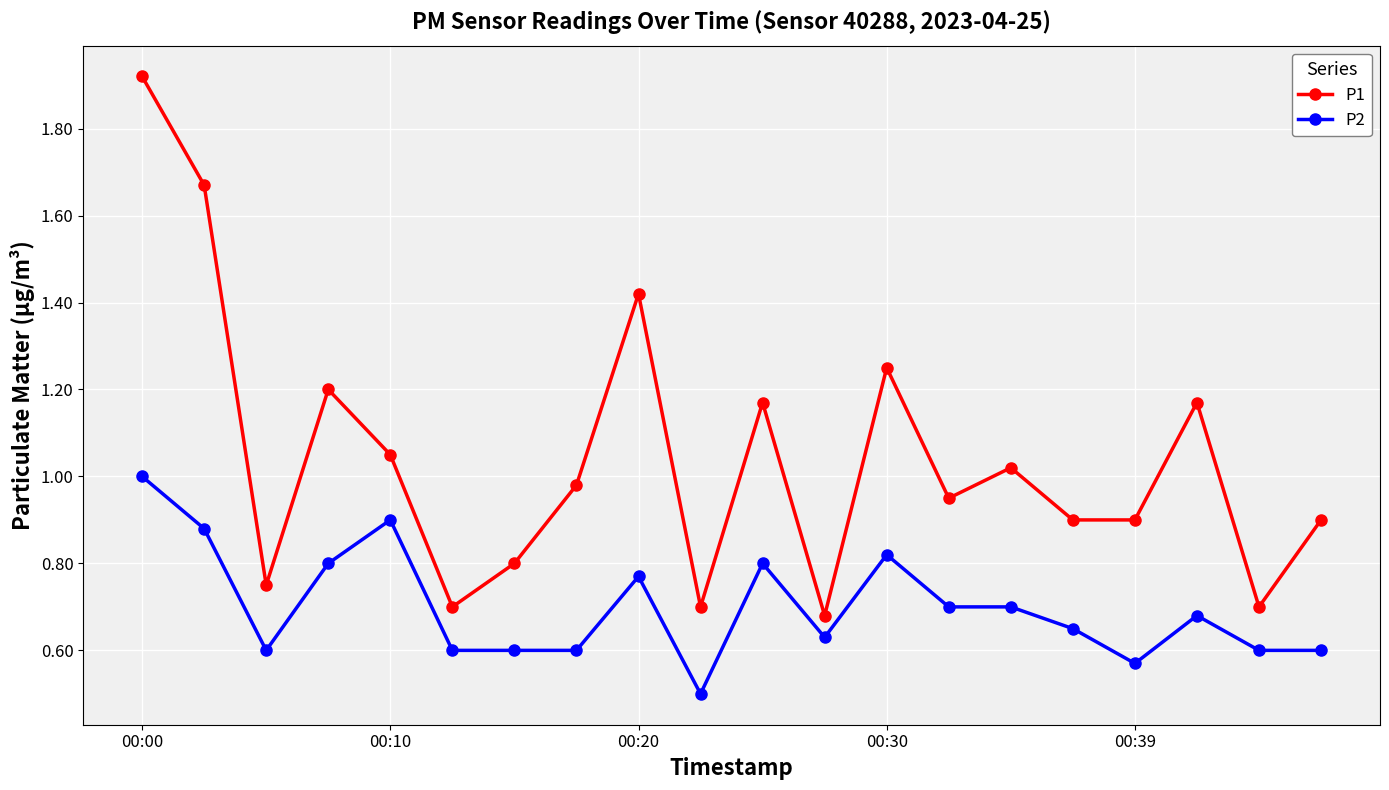

What is the value of the P2 point at the 10th from the left?

0.5